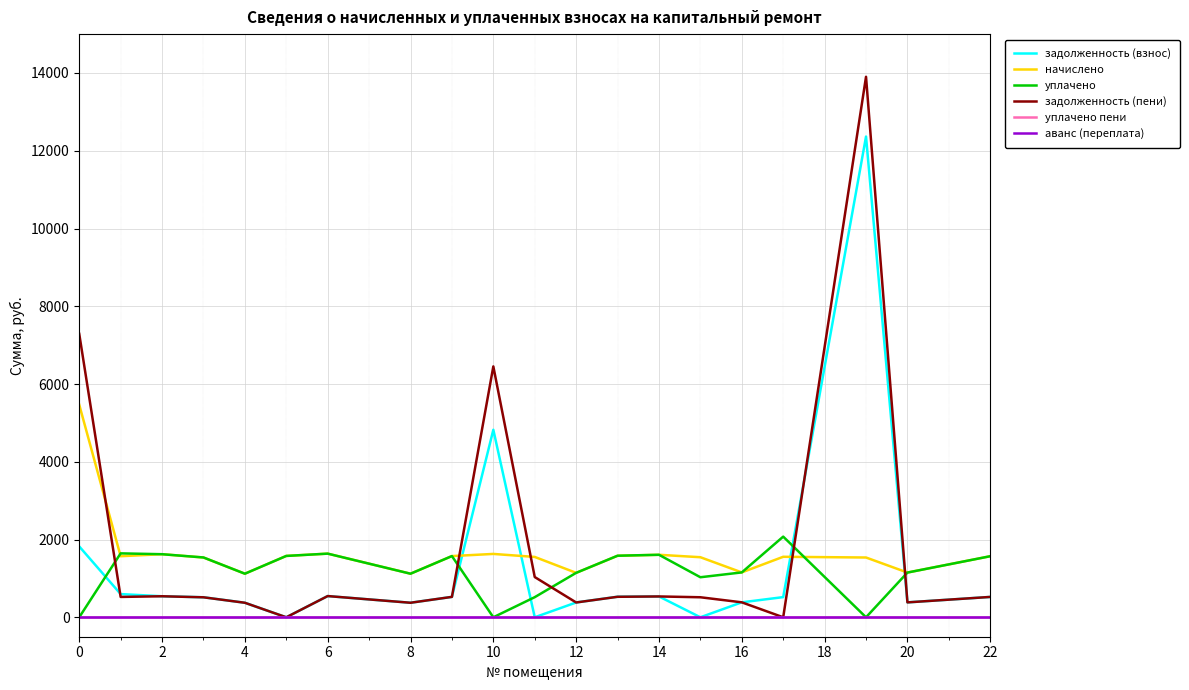

What is the sum of all задолженность (взнос) values?

25737.4